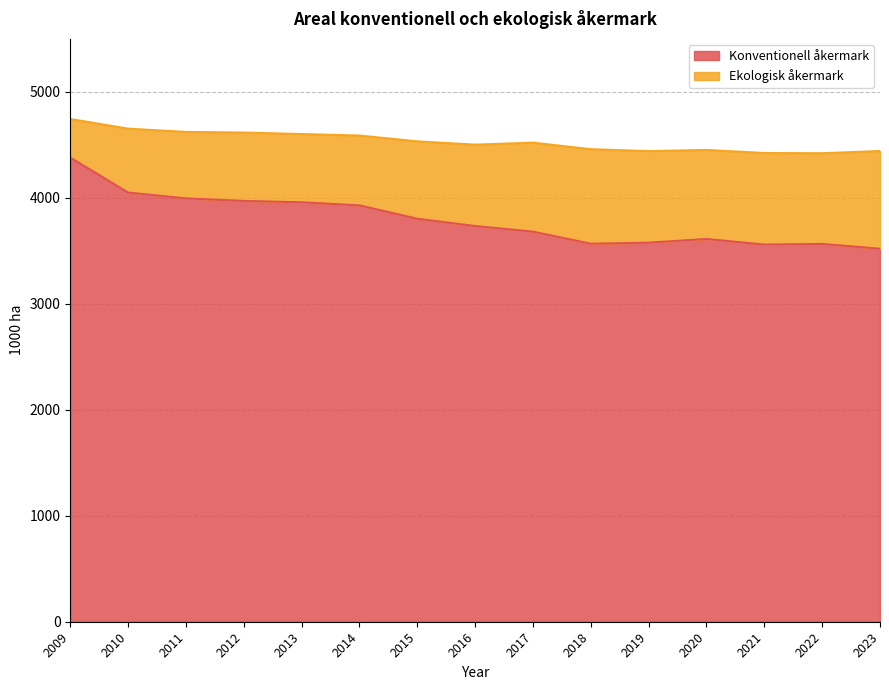

True or false: the data shows 1875 at 2013.

False